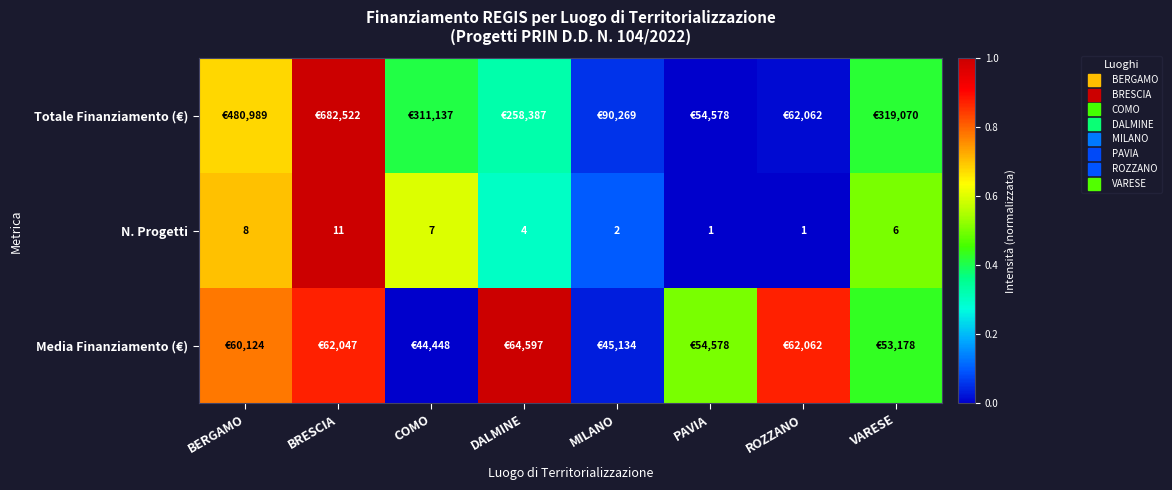

What is the difference between the highest and lowest values at ROZZANO?

0.9